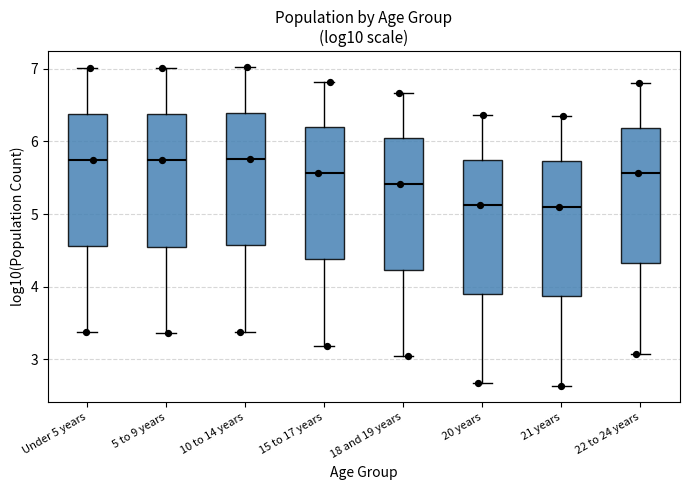

Reading left to right, transcribe this box plot: for each box, give where its median line is, the range the box spans, and where its two whiskers end, as read against the y-axis. The values are not printed on the chart, so give them approximately, as read against the axis.

Under 5 years: median 5.7, box 4.6 to 6.4, whiskers 3.4 to 7.0
5 to 9 years: median 5.7, box 4.6 to 6.4, whiskers 3.4 to 7.0
10 to 14 years: median 5.8, box 4.6 to 6.4, whiskers 3.4 to 7.0
15 to 17 years: median 5.6, box 4.4 to 6.2, whiskers 3.2 to 6.8
18 and 19 years: median 5.4, box 4.2 to 6.0, whiskers 3.0 to 6.7
20 years: median 5.1, box 3.9 to 5.7, whiskers 2.7 to 6.4
21 years: median 5.1, box 3.9 to 5.7, whiskers 2.6 to 6.3
22 to 24 years: median 5.6, box 4.3 to 6.2, whiskers 3.1 to 6.8